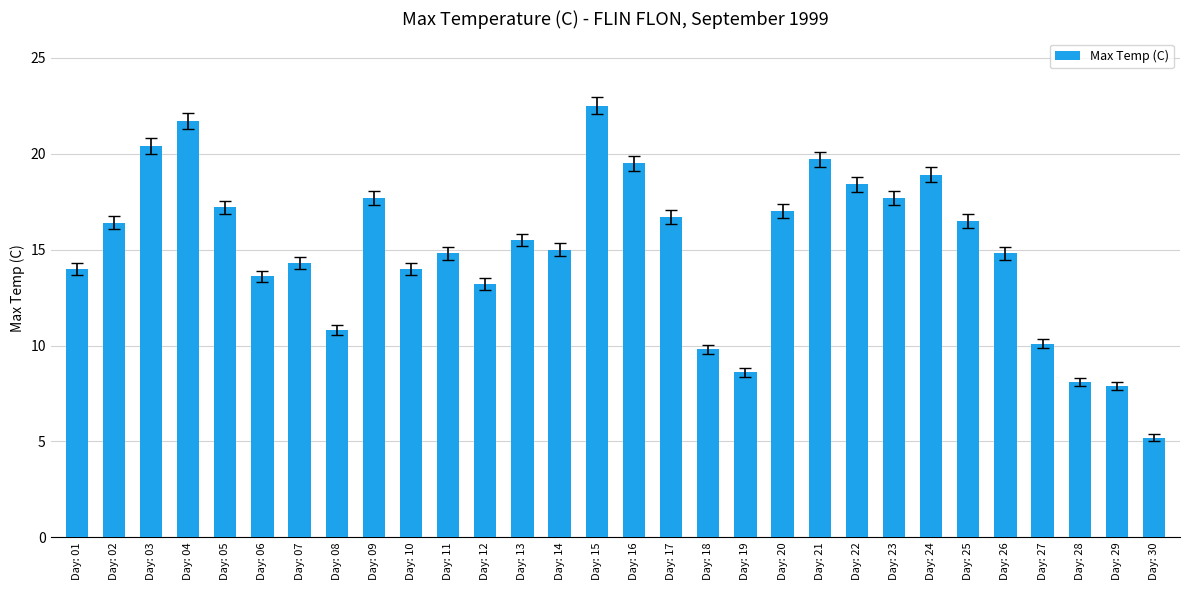

What is the value of the 21st bar from the left?

19.7